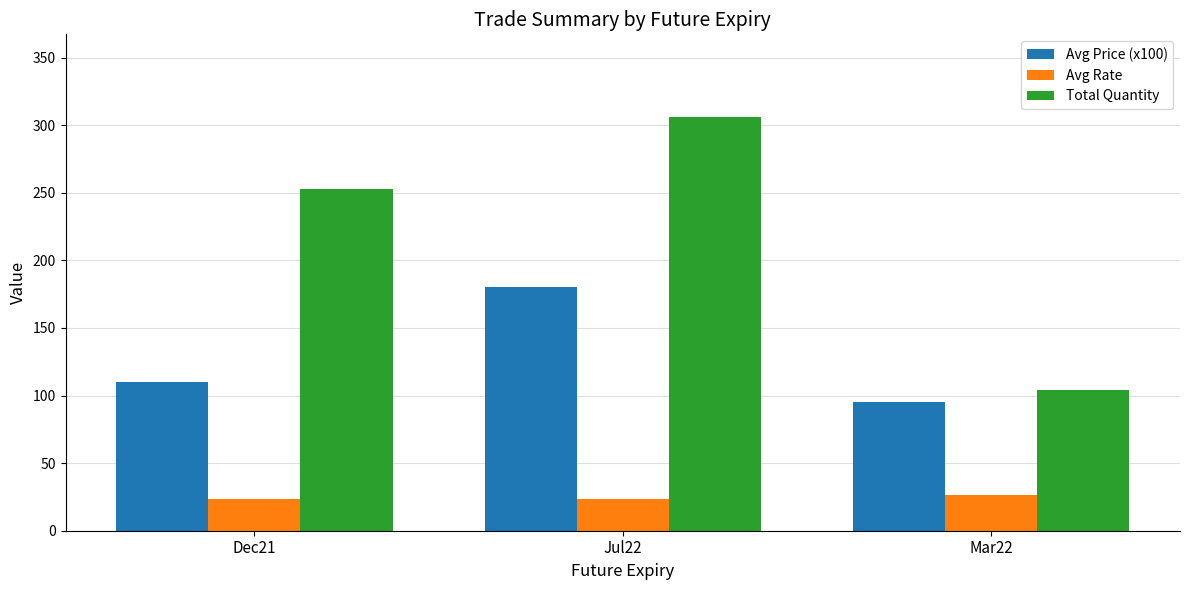

The Avg Rate series shows 6.6 at Mar22. True or false?

False